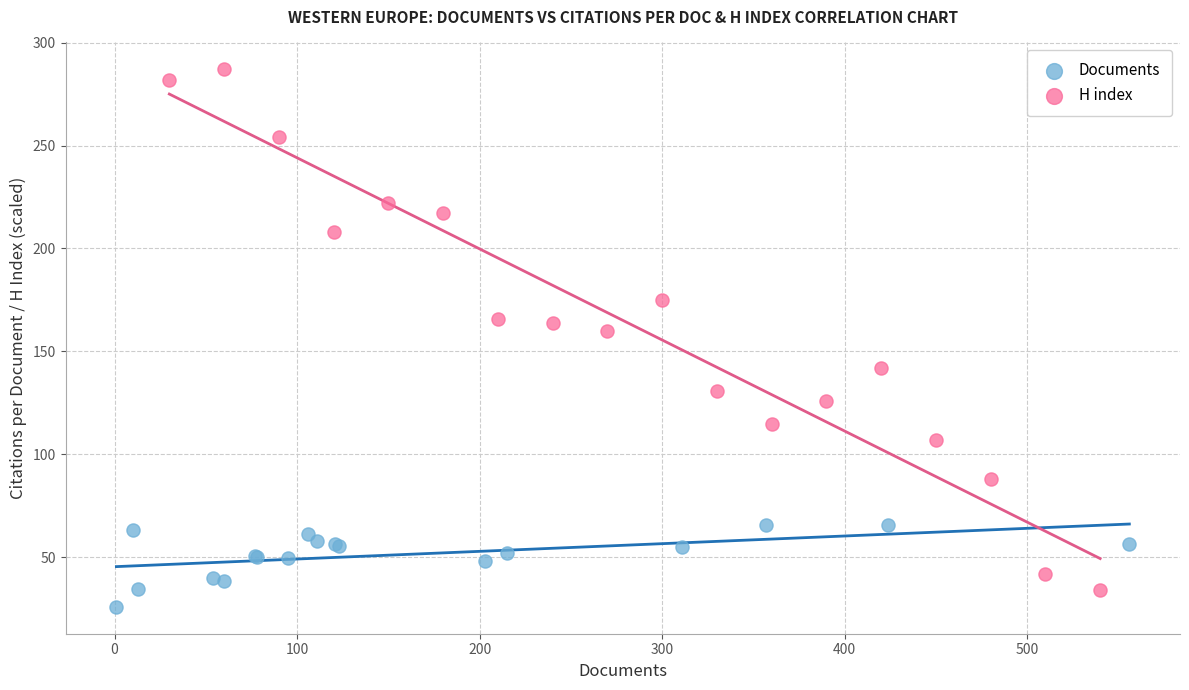

Which series has the largest Y range (max minus min)?

H index